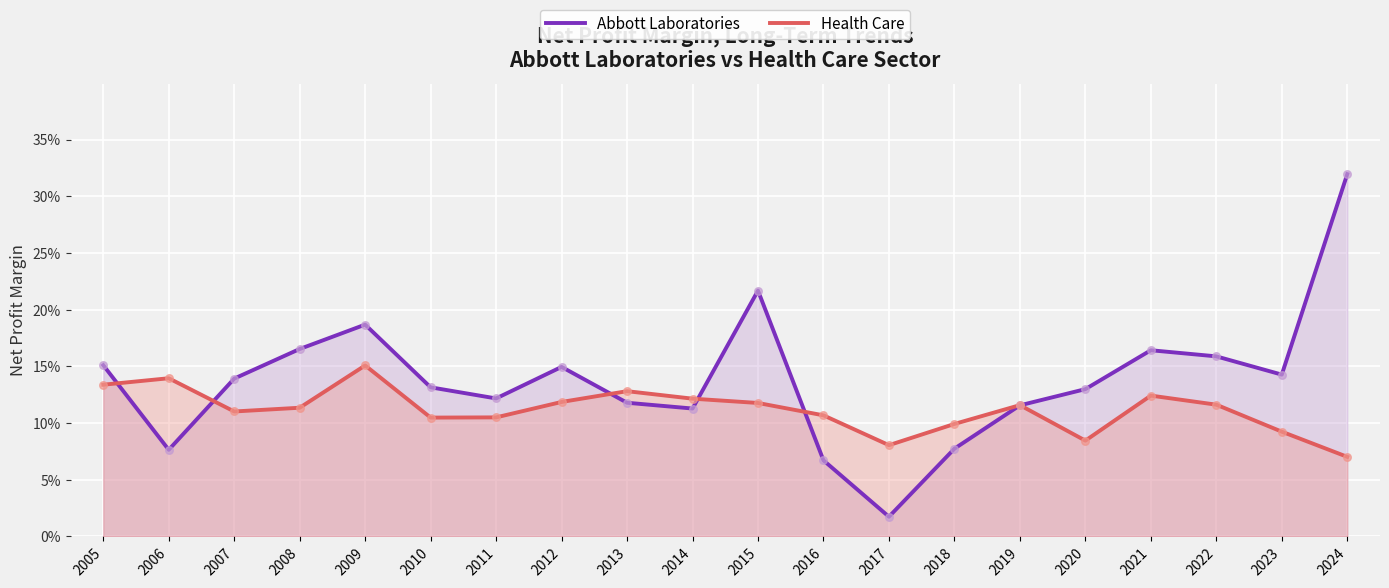

Which series has the largest Y range (max minus min)?

Abbott Laboratories